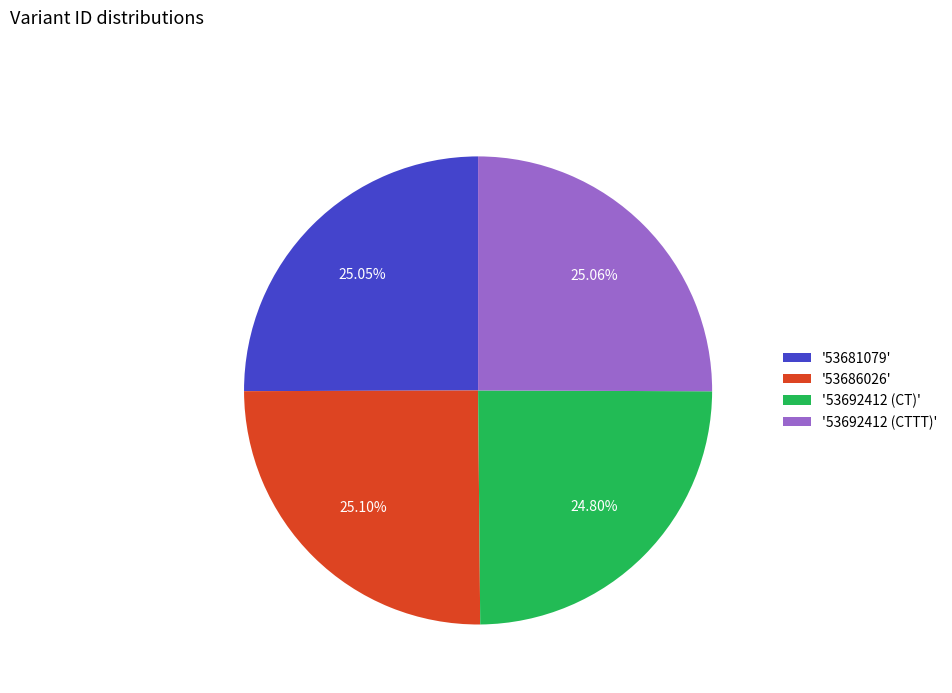

What is the ratio of the value at '53692412 (CT)' to the value at '53681079'?

1.0